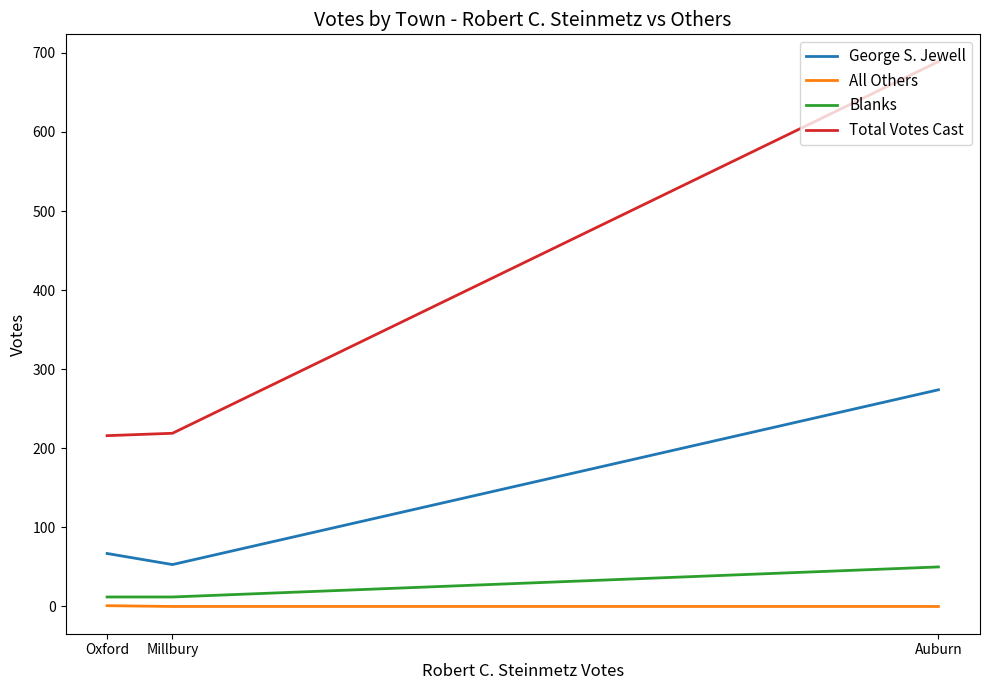

Is it true that George S. Jewell equals 85 at Millbury?

False